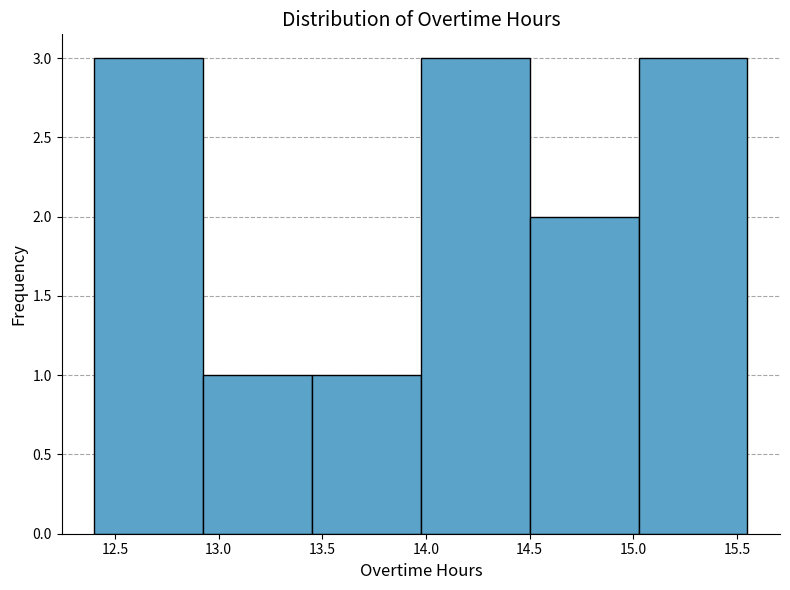

Reading left to right, transcribe this chart: for each bar, give the range it covers on the x-axis and its height. Neither the bar edges nor the heights are printed on the chart, so give them approximately, as read against the axes.

12.400 to 12.925: 3
12.925 to 13.450: 1
13.450 to 13.975: 1
13.975 to 14.500: 3
14.500 to 15.025: 2
15.025 to 15.550: 3